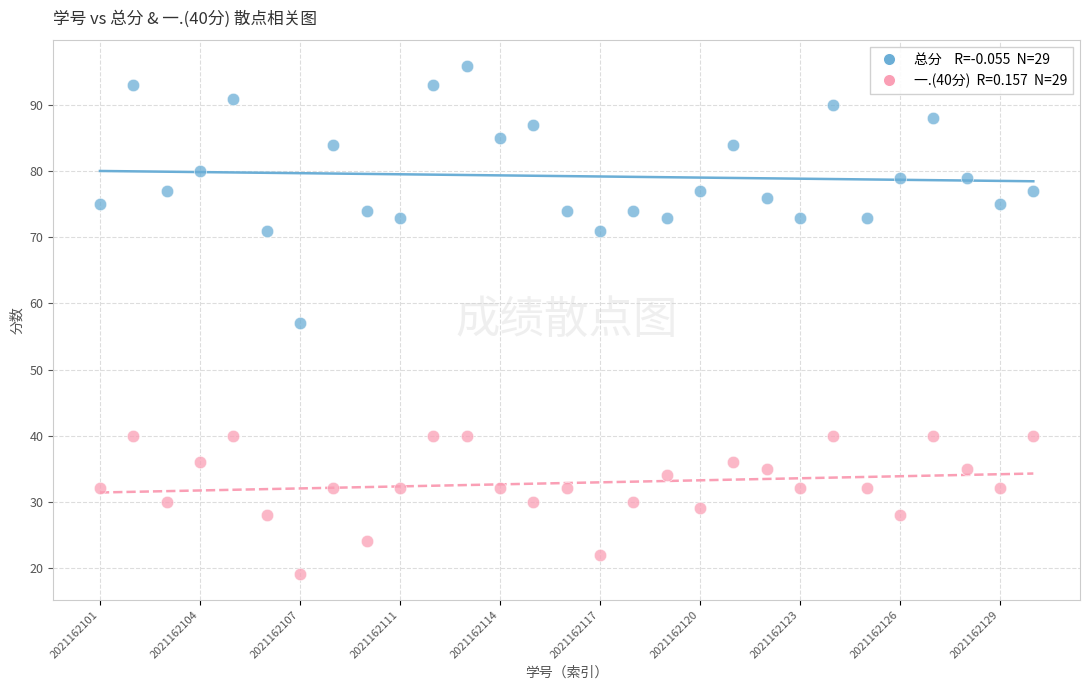

Across all data points, what is the range of Y values (max minus min)?

77